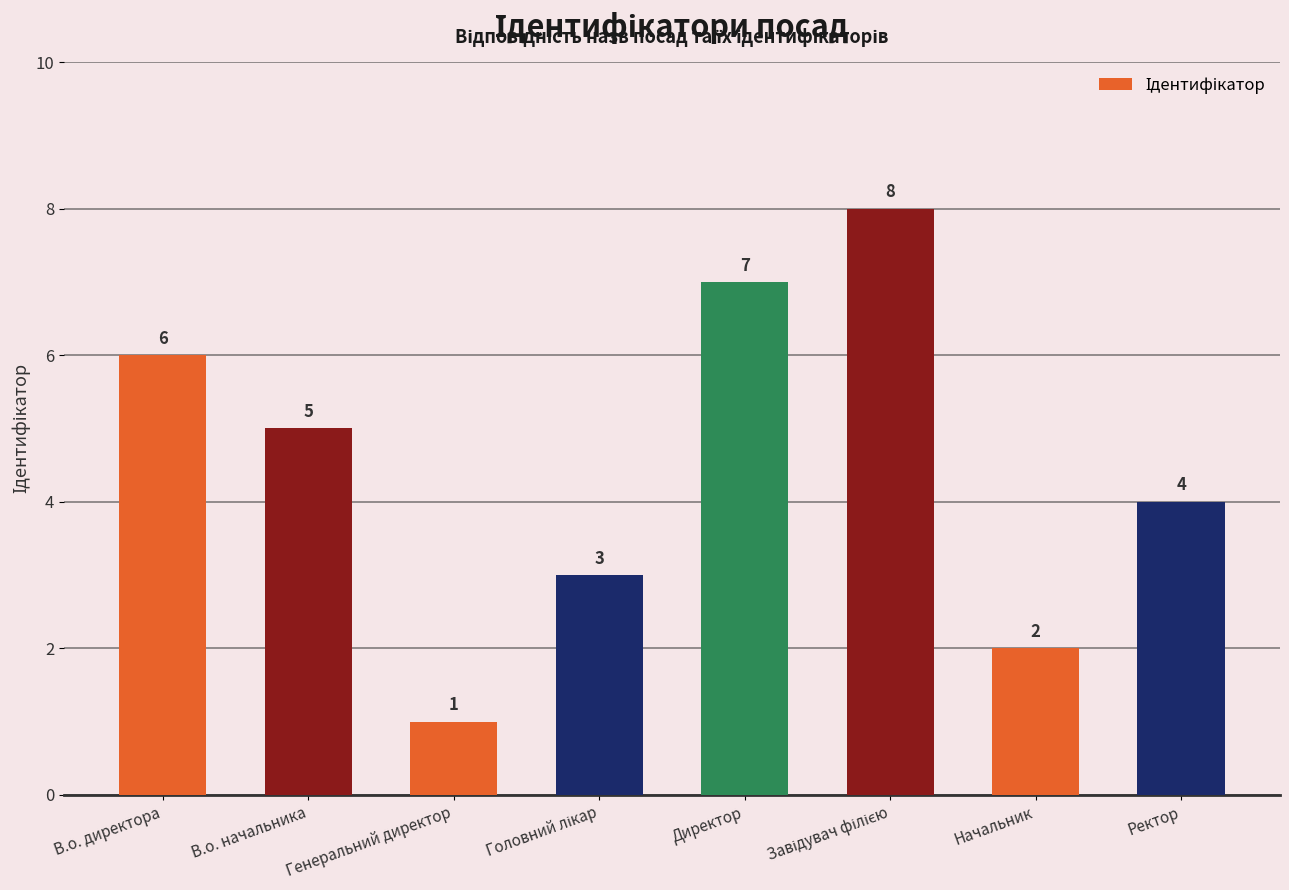

True or false: the data shows 2 at Ректор.

False